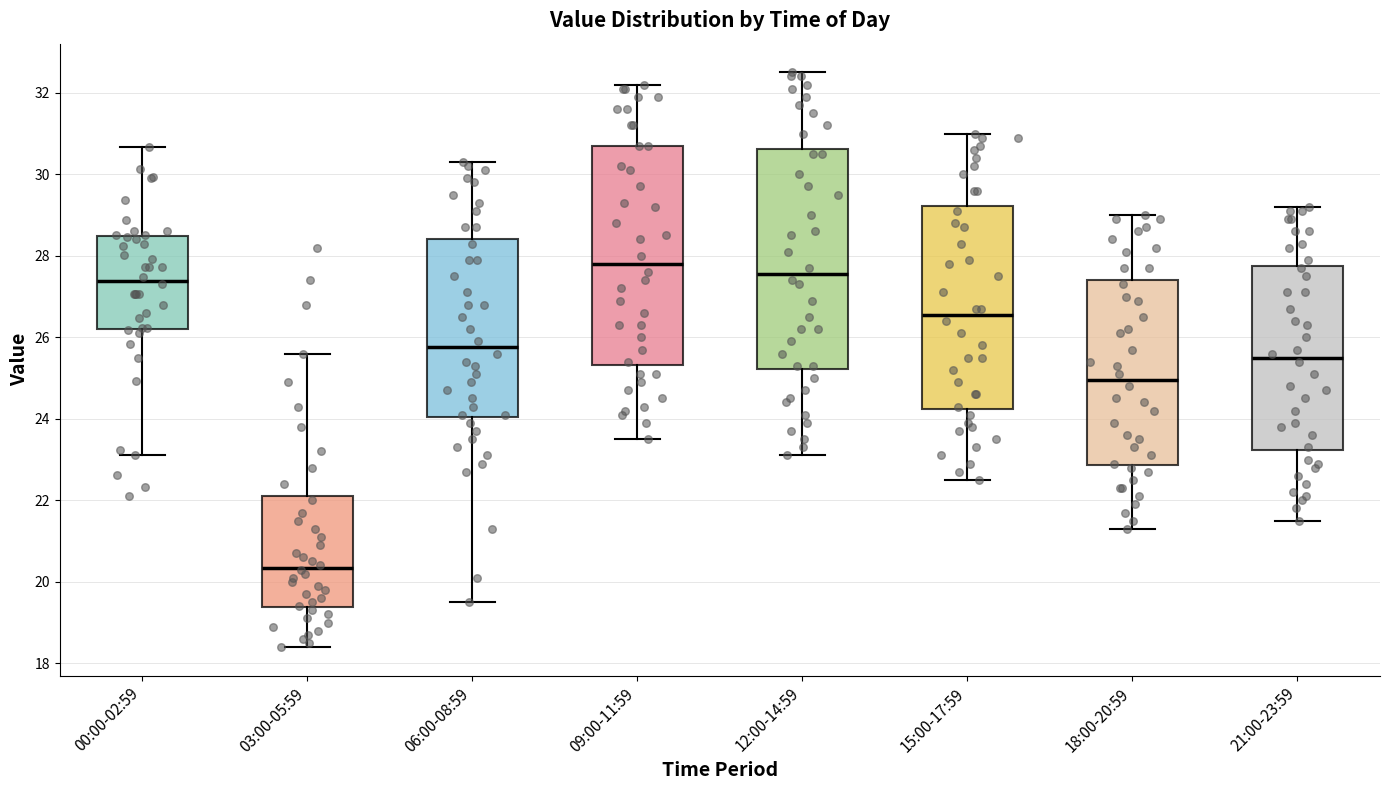

Reading left to right, transcribe this box plot: for each box, give where its median line is, the range the box spans, and where its two whiskers end, as read against the y-axis. The values are not printed on the chart, so give them approximately, as read against the axis.

00:00-02:59: median 27.4, box 26.2 to 28.4, whiskers 23.2 to 30.6
03:00-05:59: median 20.4, box 19.4 to 22.2, whiskers 18.4 to 25.6
06:00-08:59: median 25.8, box 24.0 to 28.4, whiskers 19.6 to 30.4
09:00-11:59: median 27.8, box 25.4 to 30.8, whiskers 23.6 to 32.2
12:00-14:59: median 27.6, box 25.2 to 30.6, whiskers 23.2 to 32.6
15:00-17:59: median 26.6, box 24.2 to 29.2, whiskers 22.6 to 31.0
18:00-20:59: median 25.0, box 22.8 to 27.4, whiskers 21.4 to 29.0
21:00-23:59: median 25.6, box 23.2 to 27.8, whiskers 21.6 to 29.2